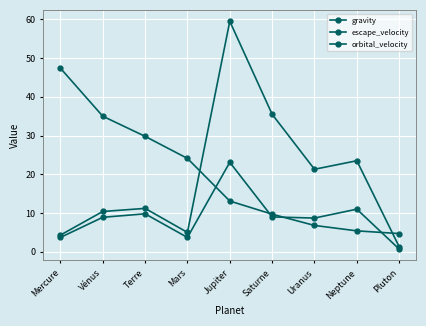

Which has a higher value, Pluton or Vénus?

Vénus